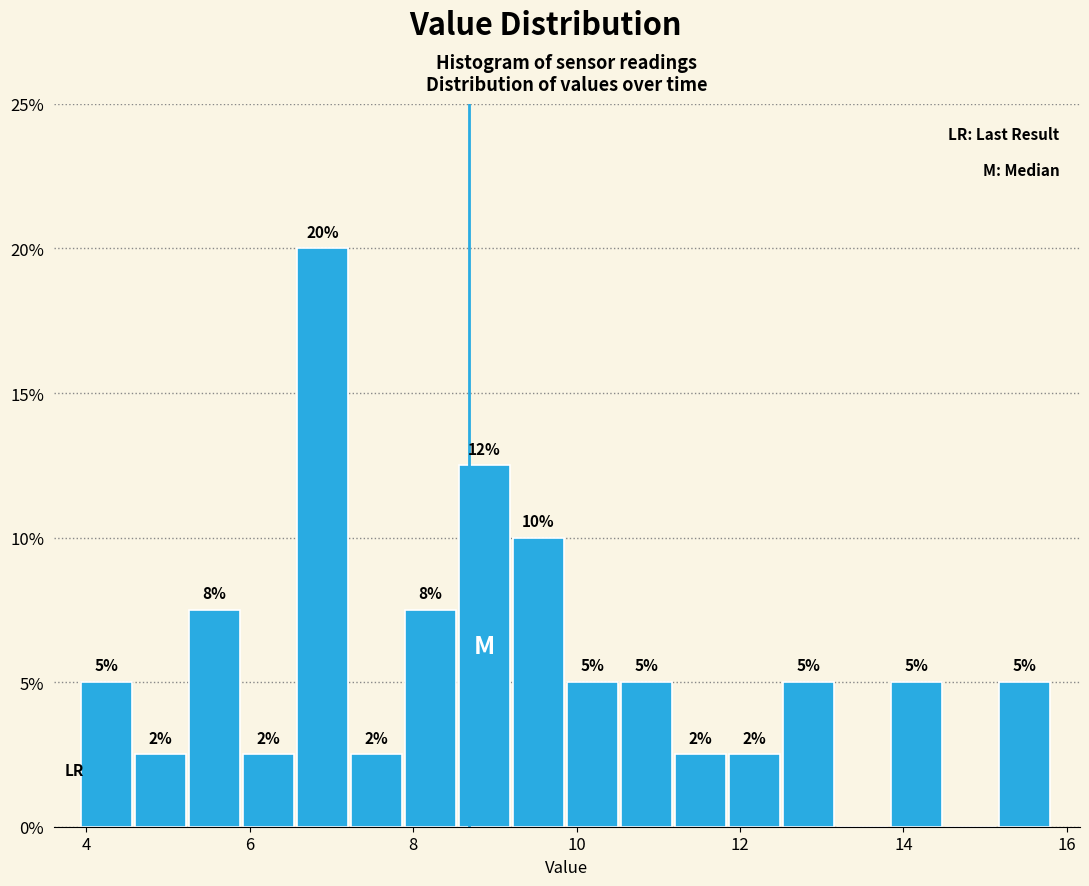

Read against the x-axis, roughly where is the centre of the tallest bar?

6.8